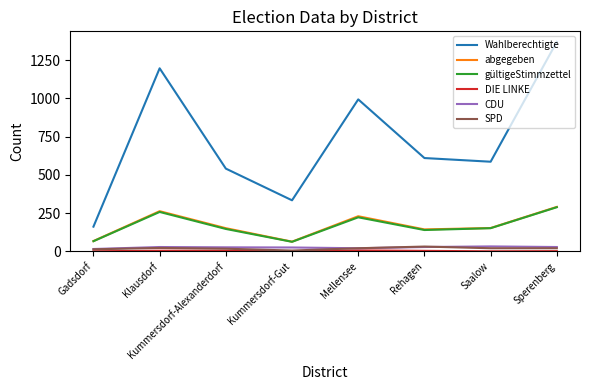

How many lines are shown in the chart?

6